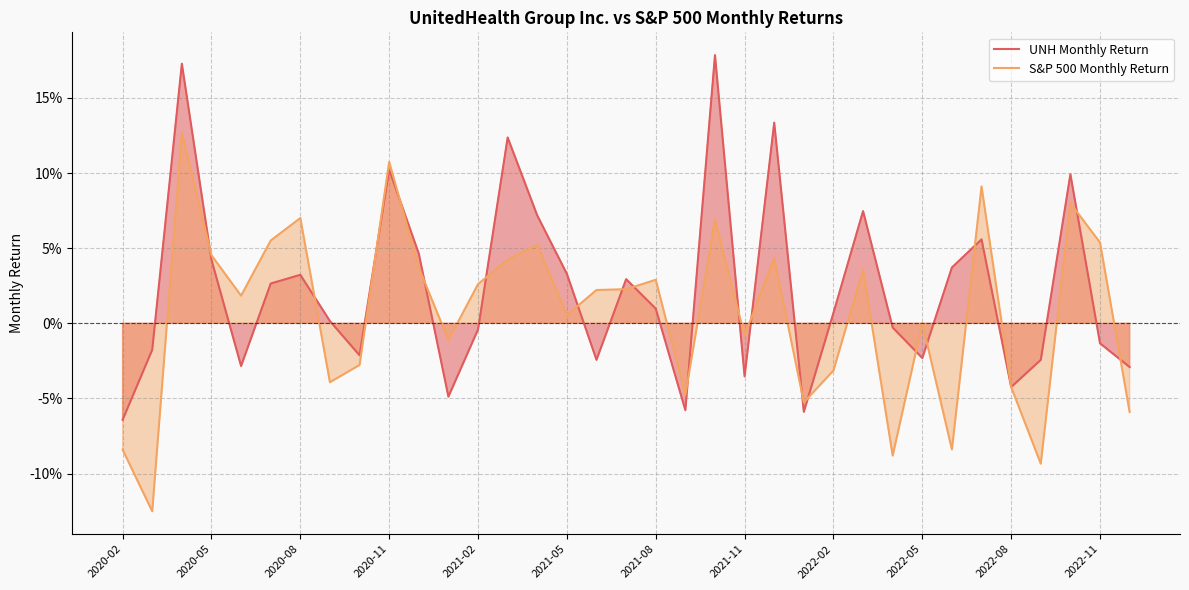

What are all the series names shown in the legend?

UNH Monthly Return, S&P 500 Monthly Return